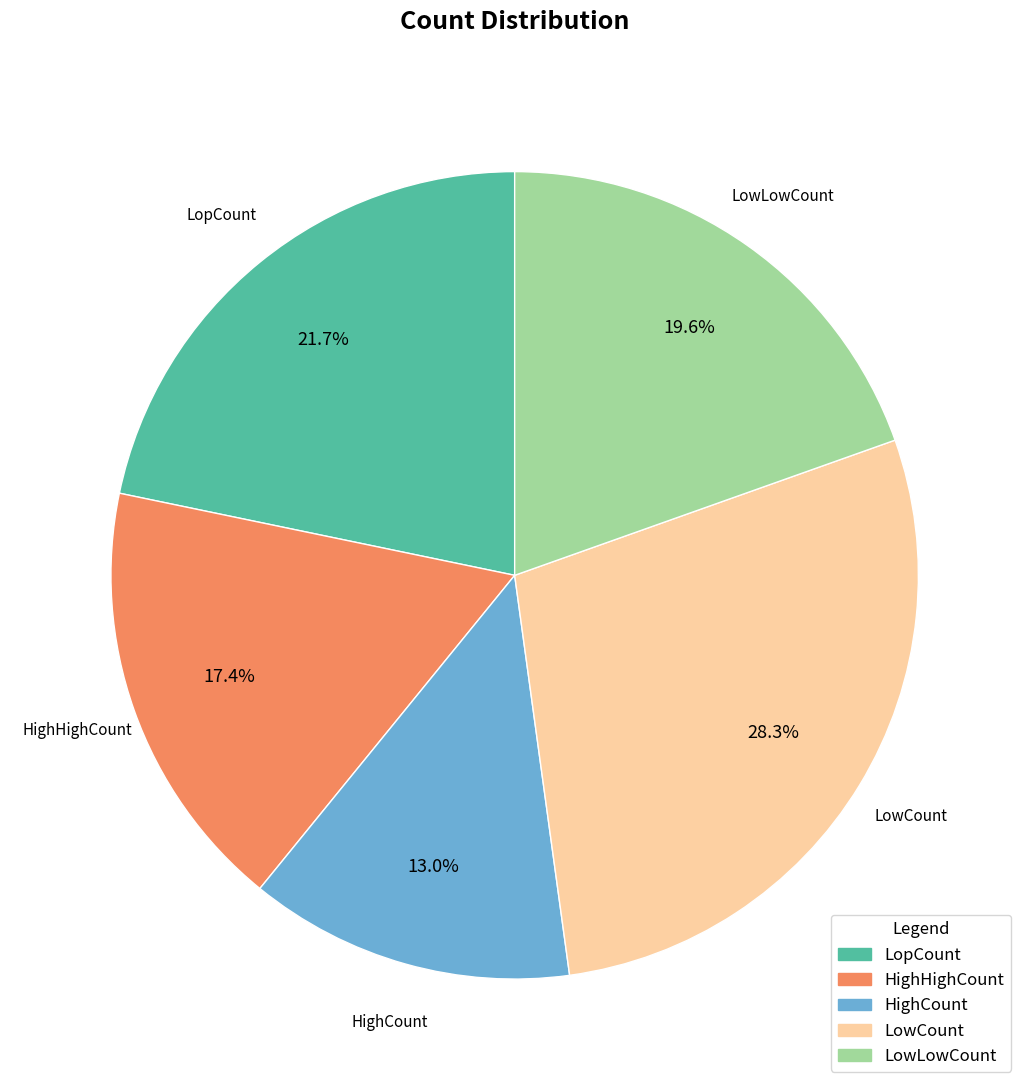

Which category has the smallest portion of the pie?

HighCount